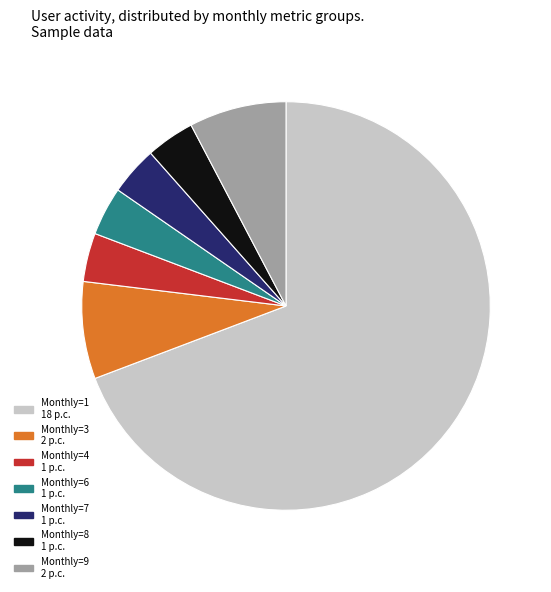

Combined, do Monthly=9 2 p.c. and Monthly=8 1 p.c. account for over 50%?

No